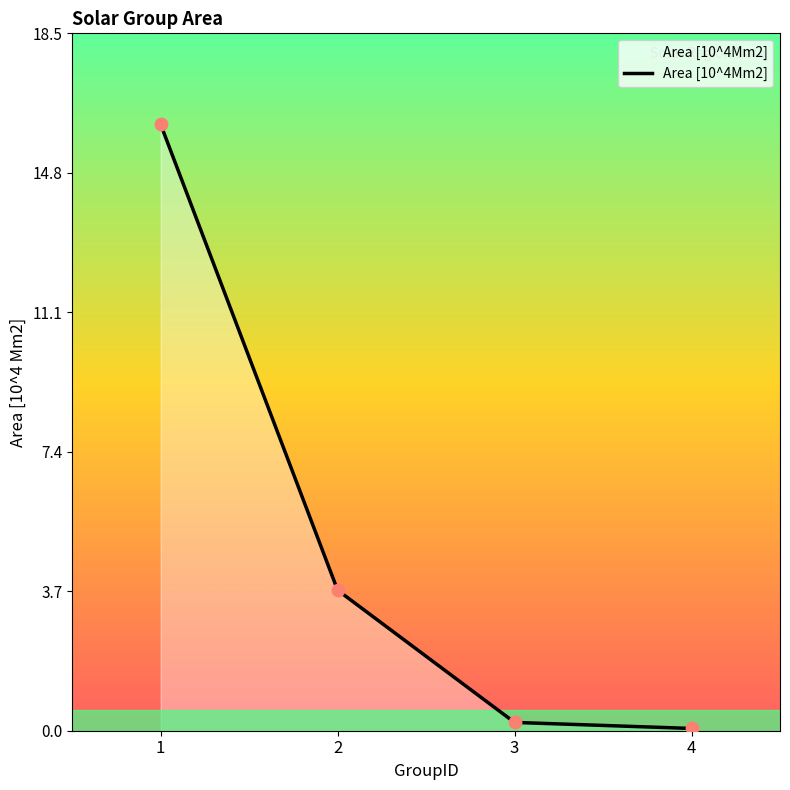

Approximately how many times larger is the value at 2 compared to 1?

0.2